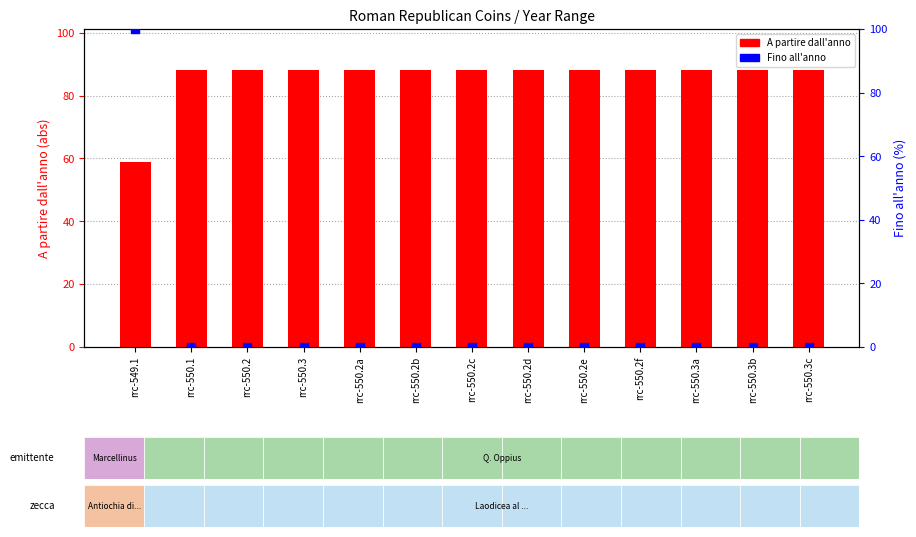

At which category is the sum across all series the highest?

rrc-549.1